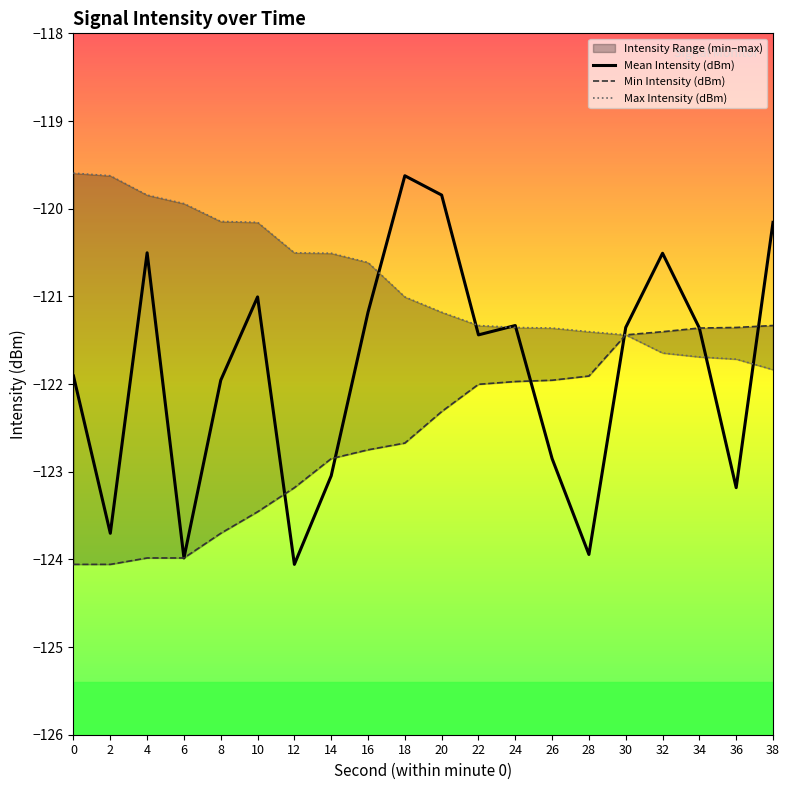

How many values in the Max Intensity (dBm) series are below -121?

11